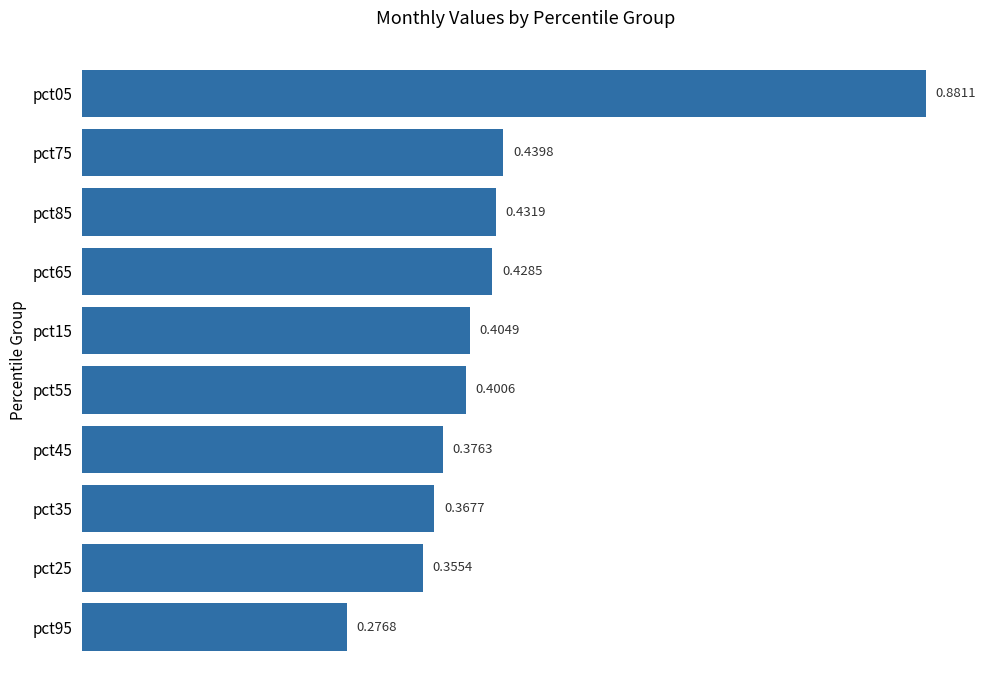

What is the difference between the maximum and minimum values?

0.6